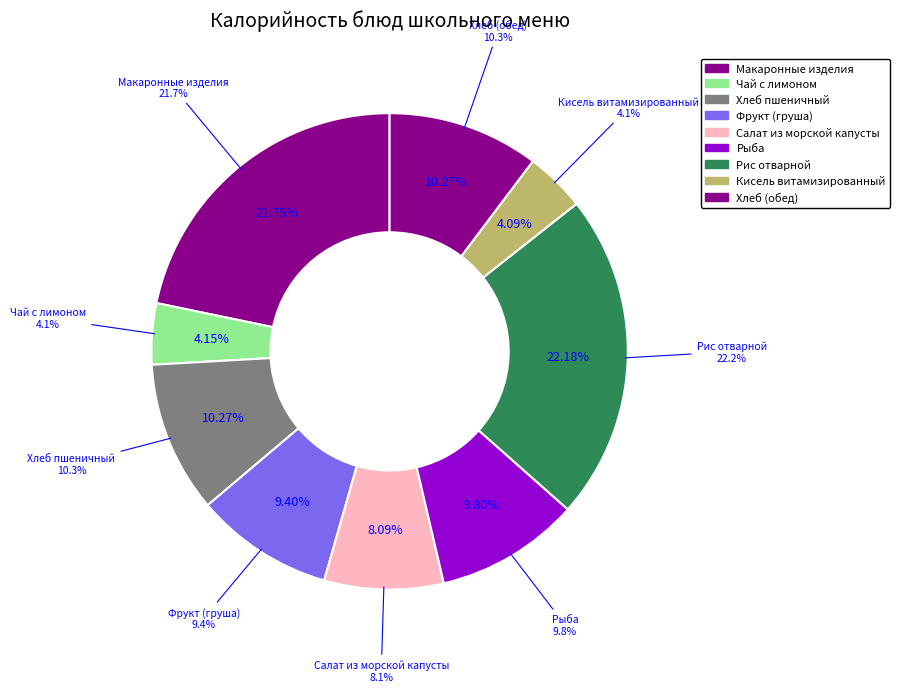

Combined, what portion of the pie is Хлеб пшеничный and Салат из морской капусты?

18.4%